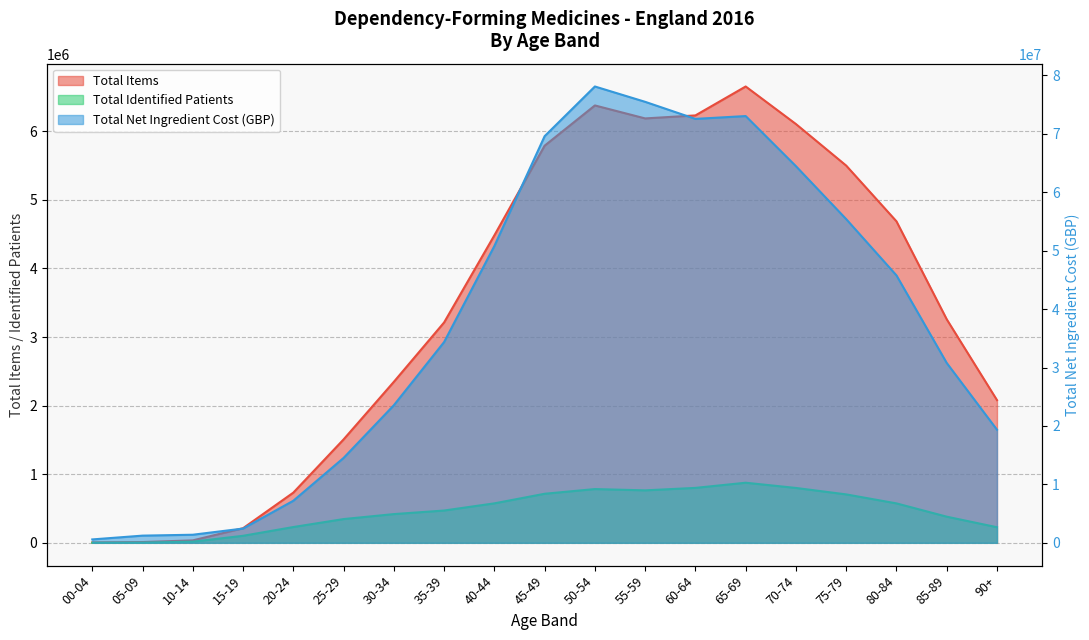

What is the sum of all Total Net Ingredient Cost (GBP) values?

720762616.8